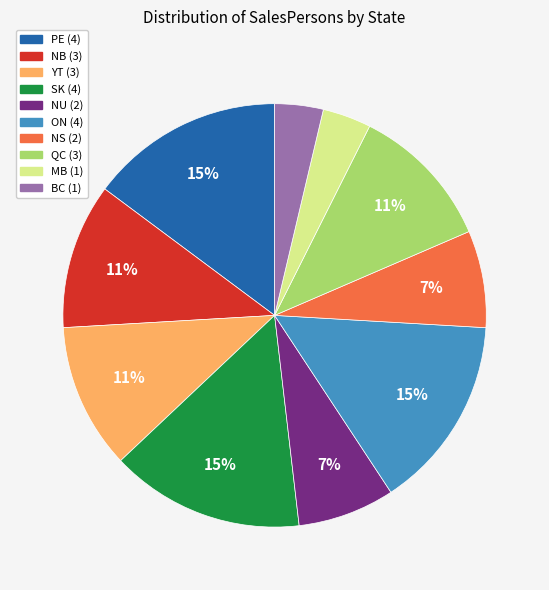

How many slices are in this pie chart?

10